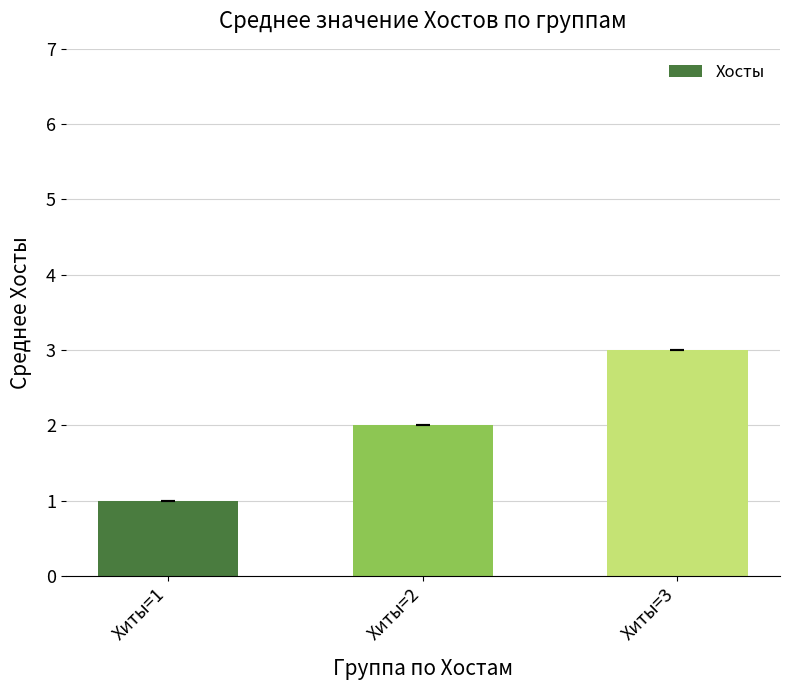

What is the maximum value shown in the chart?

3